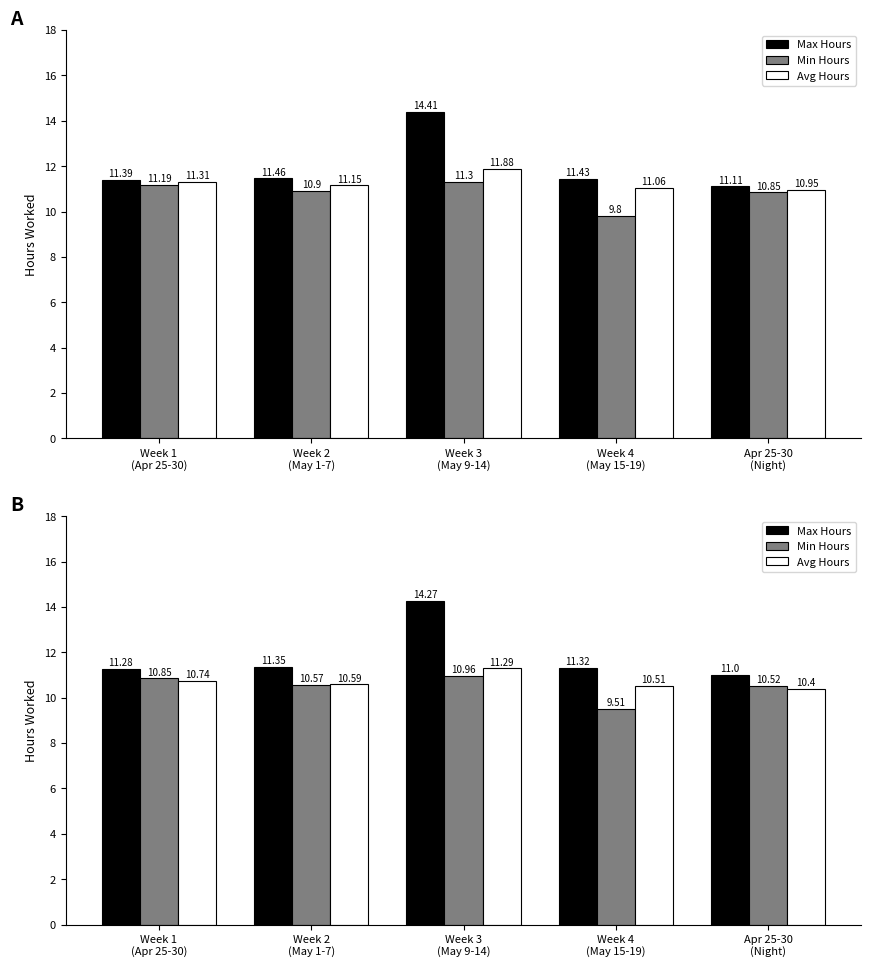

What is the total value across all series at Week 2
(May 1-7)?

32.5